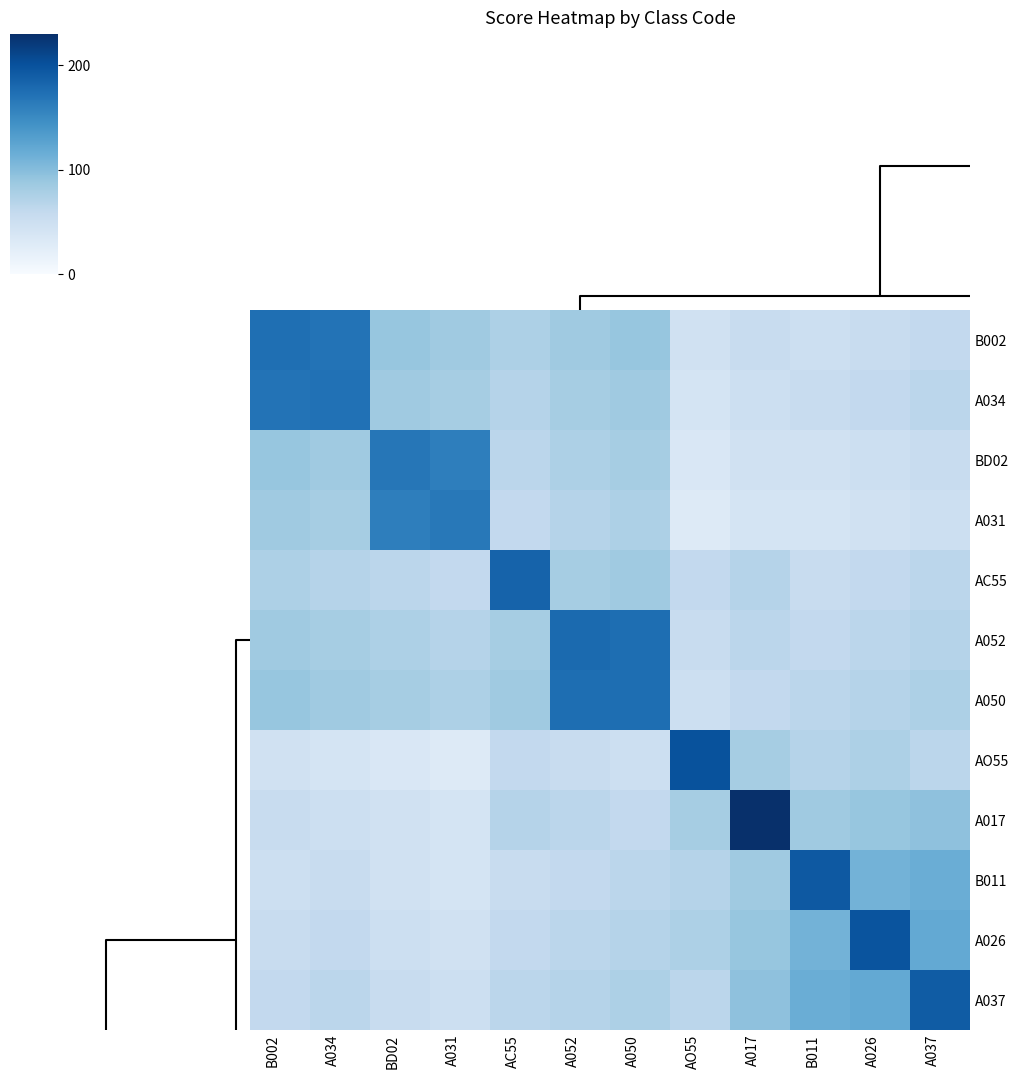

Reading left to right, list all the values displayed in this chart.

B002: B002=174	A034=170	BD02=90	A031=85	AC55=75	A052=85	A050=90	AO55=45	A017=55	B011=50	A026=55	A037=60
A034: B002=170	A034=172	BD02=85	A031=80	AC55=70	A052=80	A050=85	AO55=40	A017=50	B011=55	A026=60	A037=65
BD02: B002=90	A034=85	BD02=168	A031=160	AC55=65	A052=75	A050=80	AO55=35	A017=45	B011=45	A026=50	A037=55
A031: B002=85	A034=80	BD02=160	A031=166	AC55=60	A052=70	A050=75	AO55=30	A017=40	B011=40	A026=45	A037=50
AC55: B002=75	A034=70	BD02=65	A031=60	AC55=185	A052=80	A050=85	AO55=60	A017=70	B011=55	A026=60	A037=65
A052: B002=85	A034=80	BD02=75	A031=70	AC55=80	A052=178	A050=175	AO55=55	A017=65	B011=60	A026=65	A037=70
A050: B002=90	A034=85	BD02=80	A031=75	AC55=85	A052=175	A050=175	AO55=50	A017=60	B011=65	A026=70	A037=75
AO55: B002=45	A034=40	BD02=35	A031=30	AC55=60	A052=55	A050=50	AO55=200	A017=80	B011=70	A026=75	A037=65
A017: B002=55	A034=50	BD02=45	A031=40	AC55=70	A052=65	A050=60	AO55=80	A017=230	B011=85	A026=90	A037=95
B011: B002=50	A034=55	BD02=45	A031=40	AC55=55	A052=60	A050=65	AO55=70	A017=85	B011=194	A026=110	A037=115
A026: B002=55	A034=60	BD02=50	A031=45	AC55=60	A052=65	A050=70	AO55=75	A017=90	B011=110	A026=198	A037=120
A037: B002=60	A034=65	BD02=55	A031=50	AC55=65	A052=70	A050=75	AO55=65	A017=95	B011=115	A026=120	A037=191